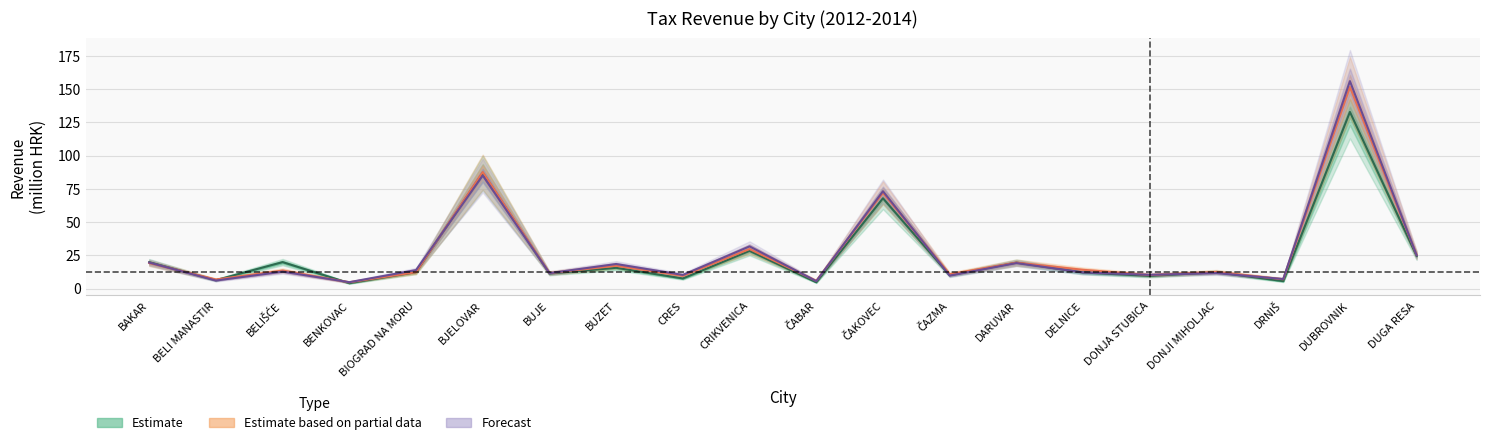

Is this an area chart (filled region under the line)?

No